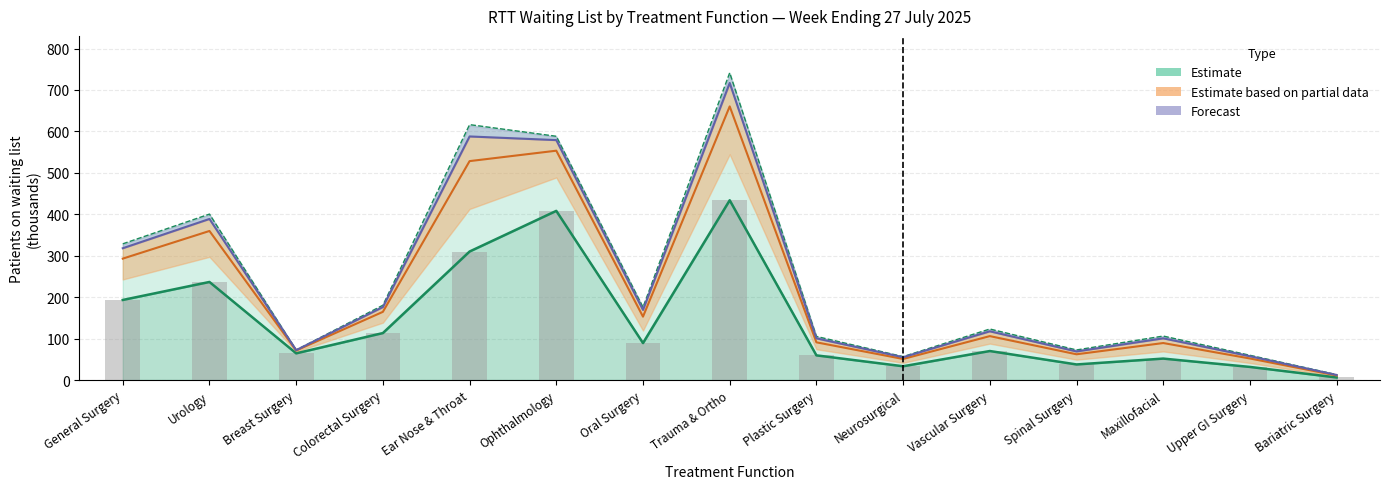

At how many categories does at least one series exceed 244?

5